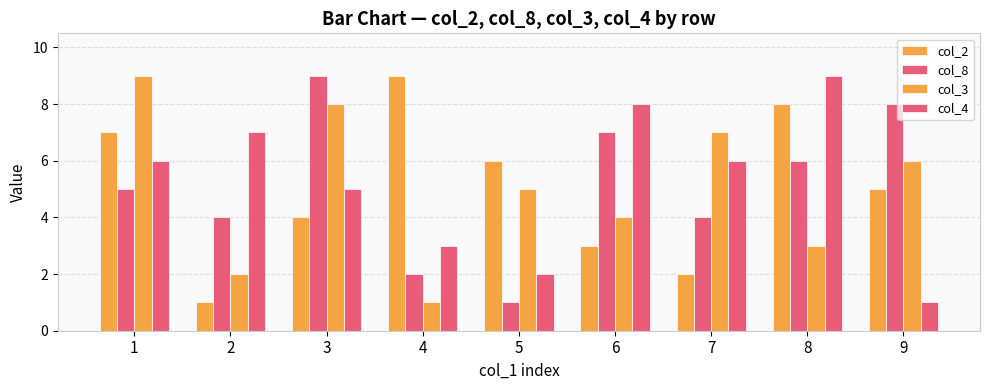

What is the highest value of the col_8 series?

9